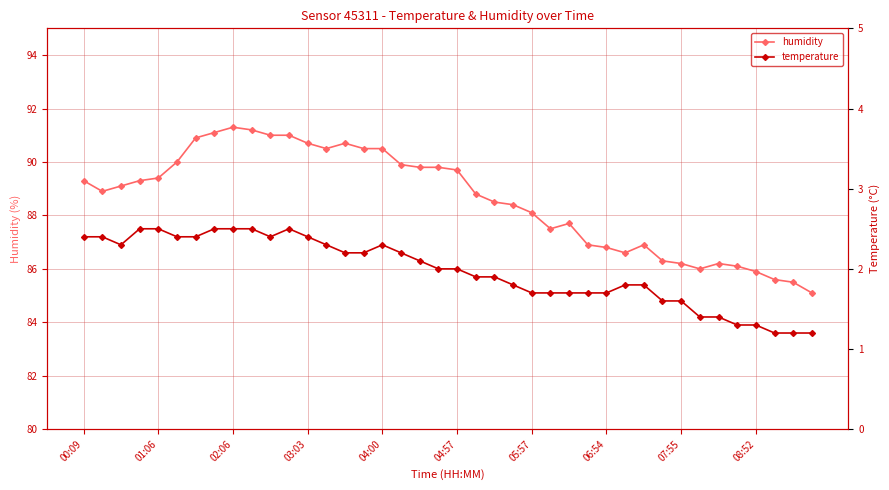

How many lines are shown in the chart?

2